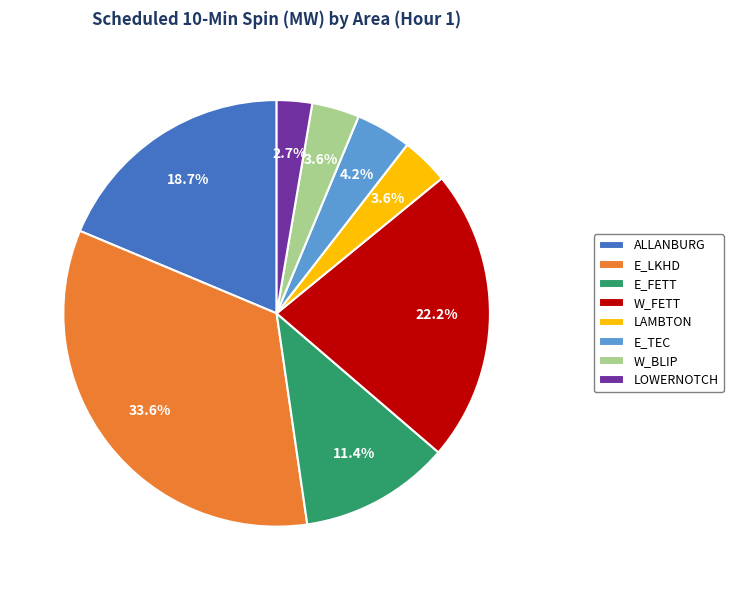

Is there any slice that represents more than half of the pie?

No